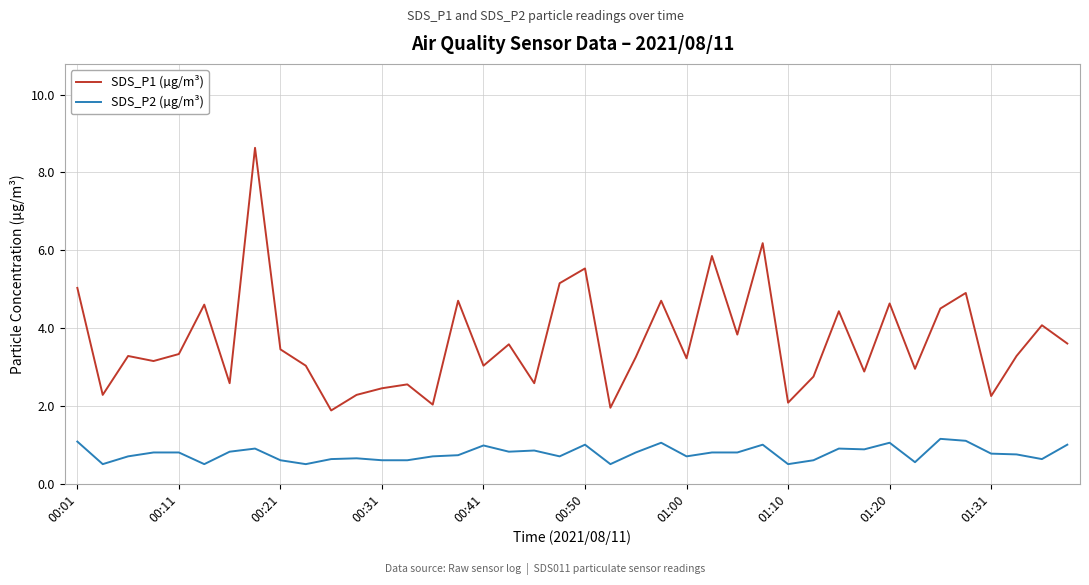

Which series has the largest total across all categories?

SDS_P1 (µg/m³)